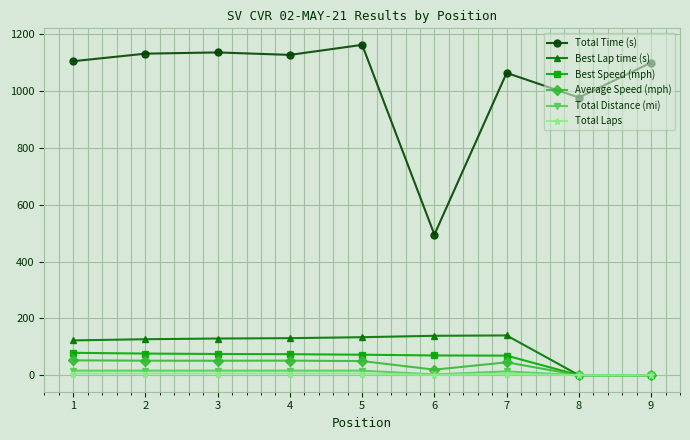

True or false: Total Time (s) and Total Laps intersect in this chart.

False